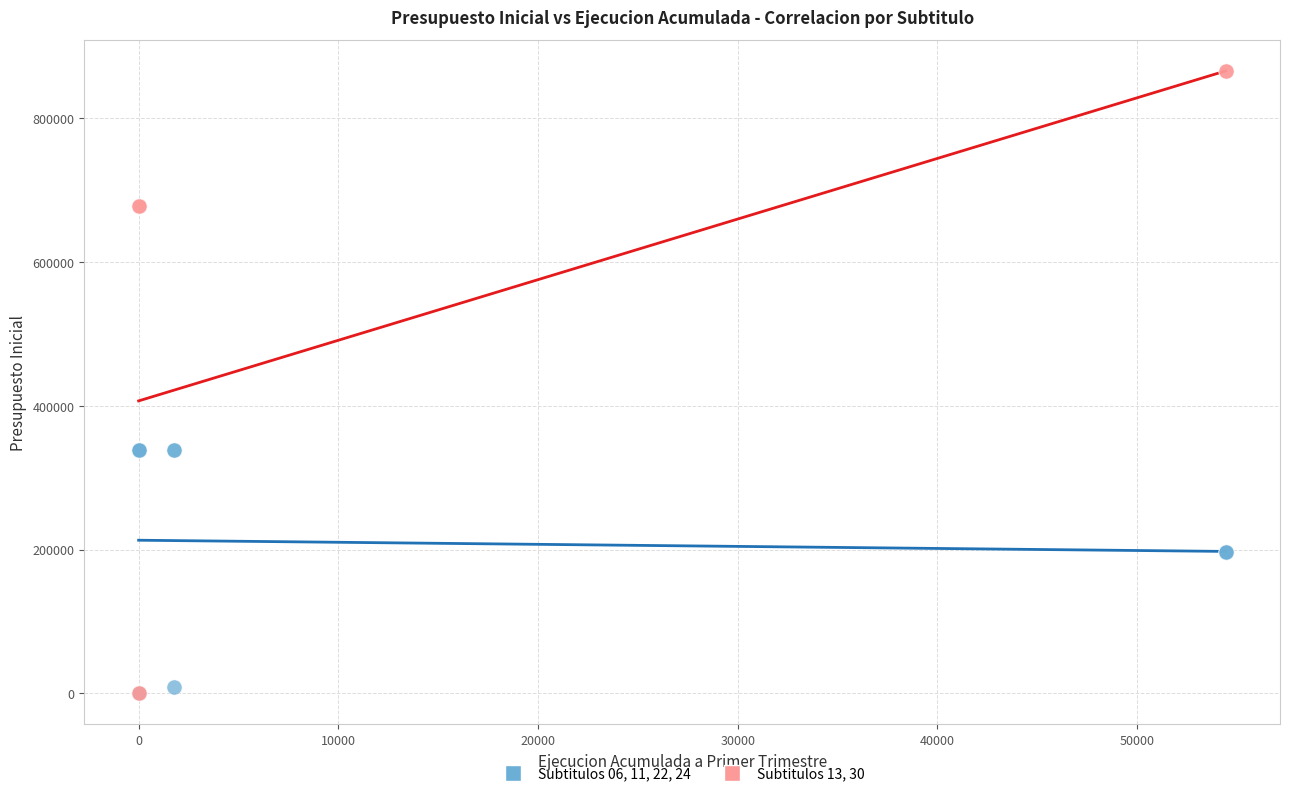

Which series reaches the maximum Y coordinate?

Subtitulos 13, 30